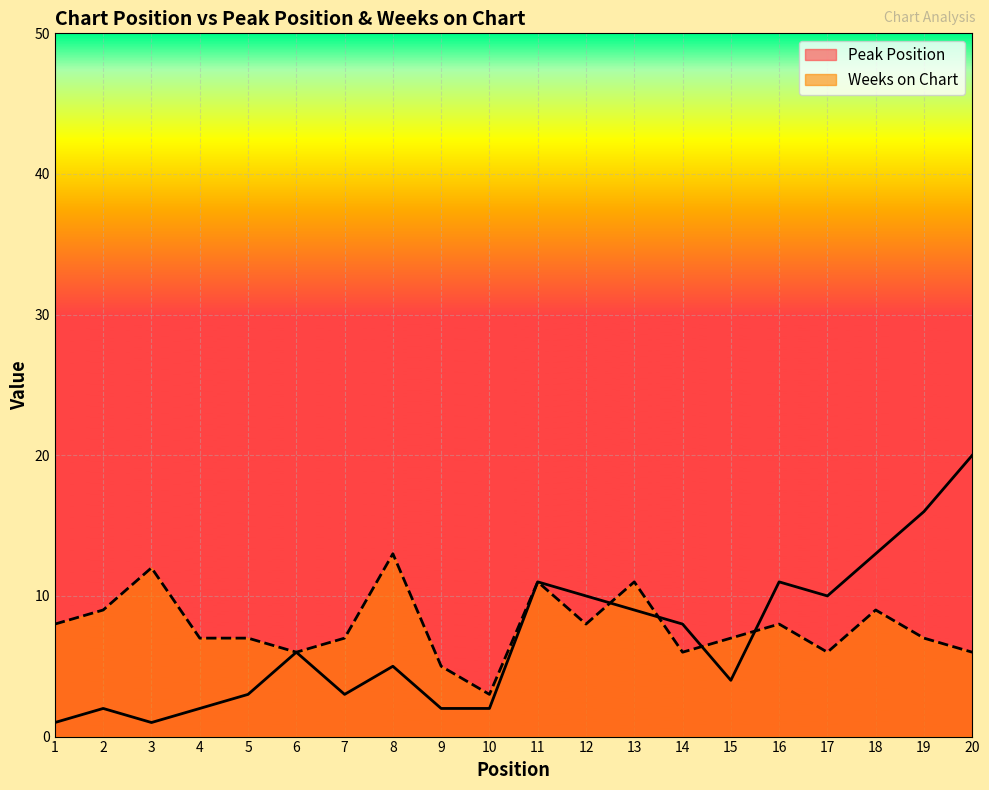

True or false: Weeks on Chart has a value of 11 at 13.

True